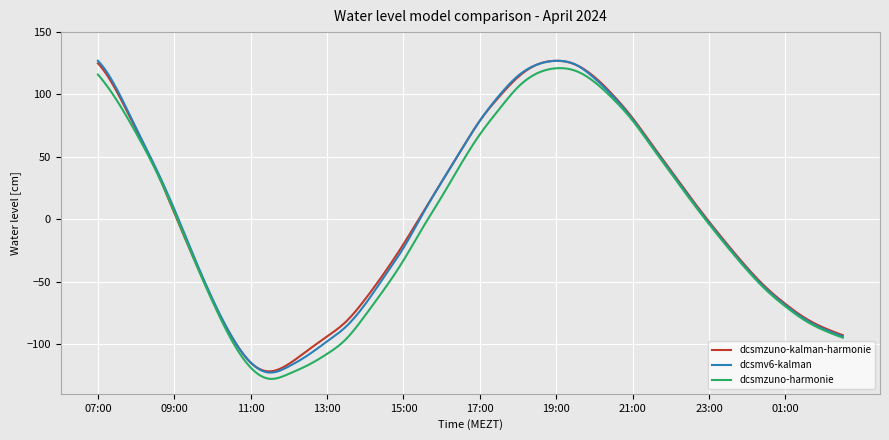

Which series has the widest spread of values?

dcsmv6-kalman